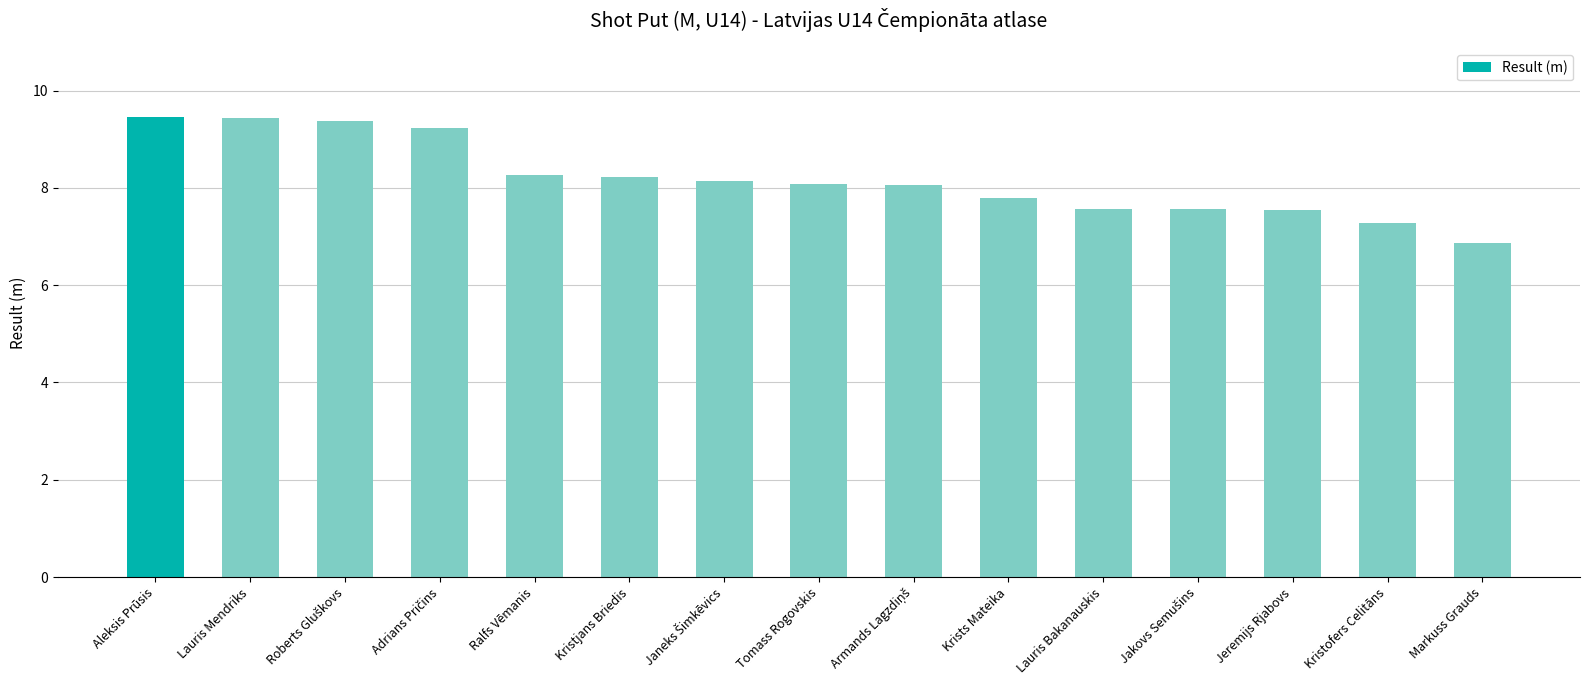

Approximately how many times larger is the value at Tomass Rogovskis compared to Jeremijs Rjabovs?

1.1